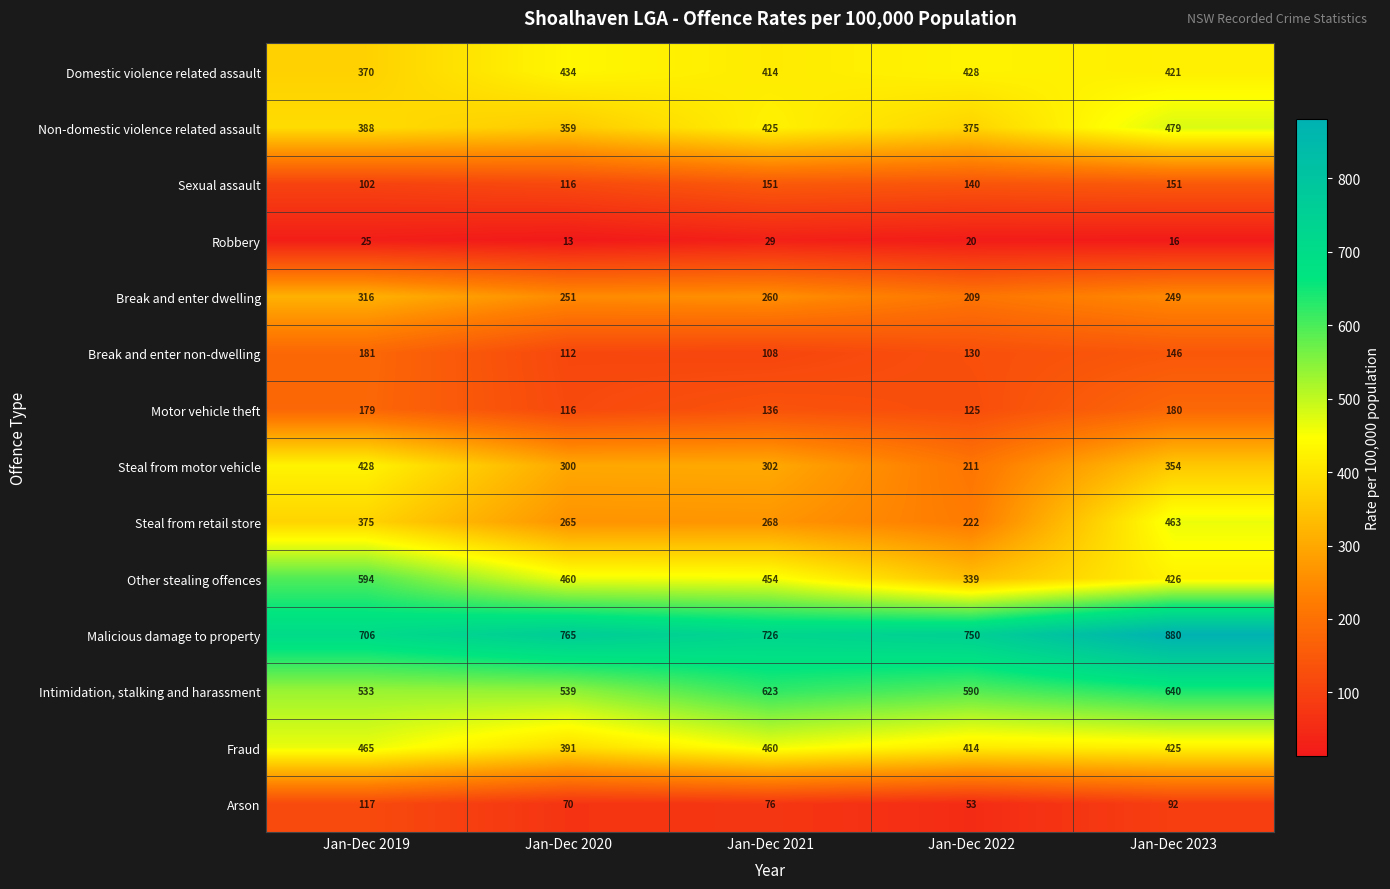

Is it true that Steal from retail store equals 463 at Jan-Dec 2023?

True